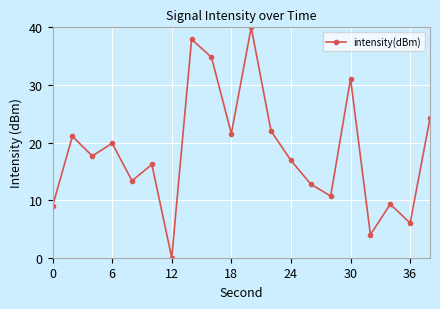

What is the maximum value shown in the chart?

40.0